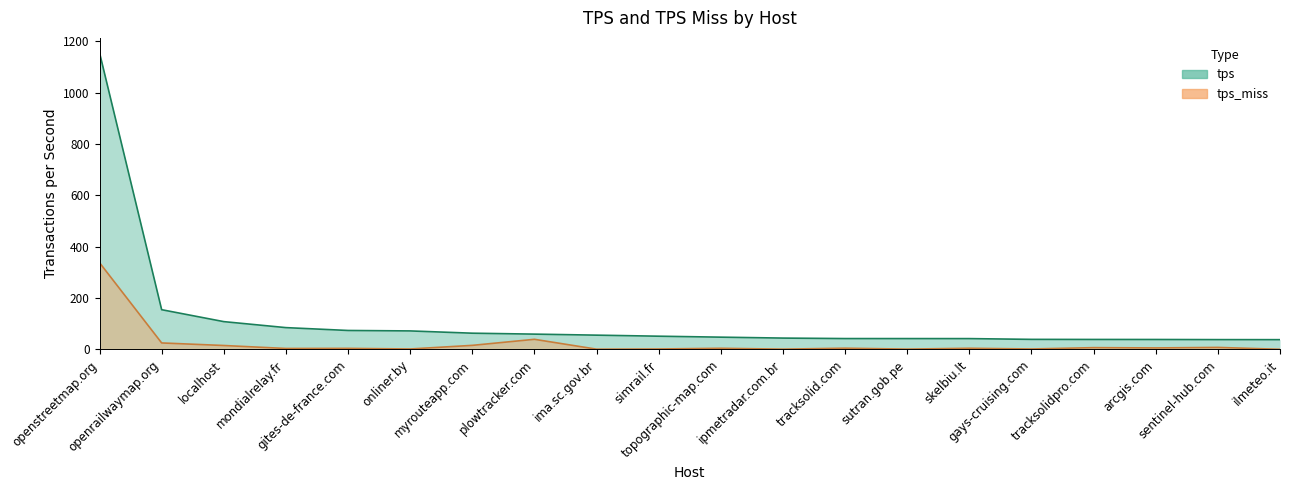

Which label corresponds to the largest value in the chart?

openstreetmap.org